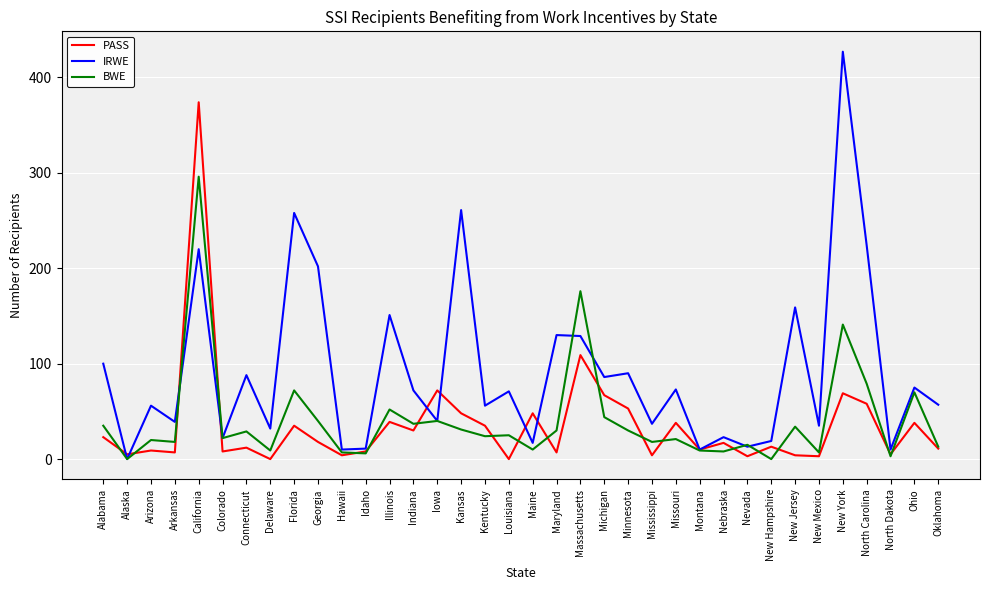

What is the difference between the IRWE values at Connecticut and Missouri?

15